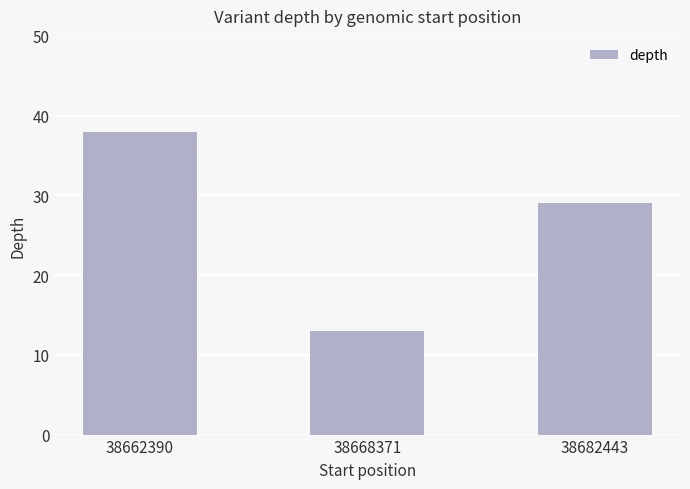

List the labels in order of value, smallest first.

38668371, 38682443, 38662390